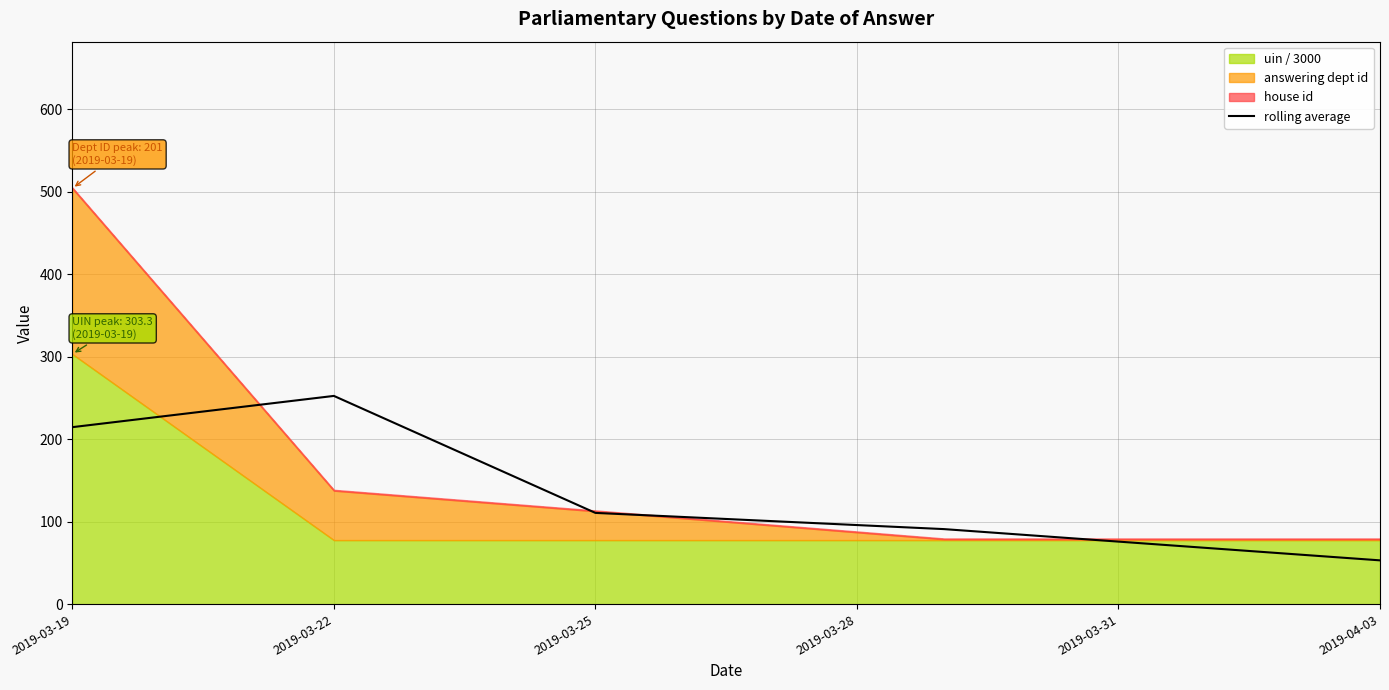

At which label does rolling average reach its peak?

2019-03-22